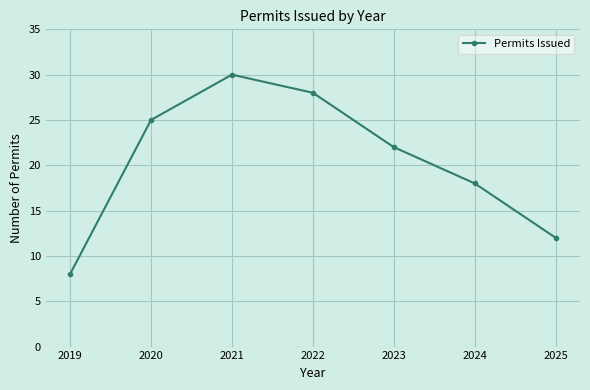

Is it true that the value at 2025 is 12?

True